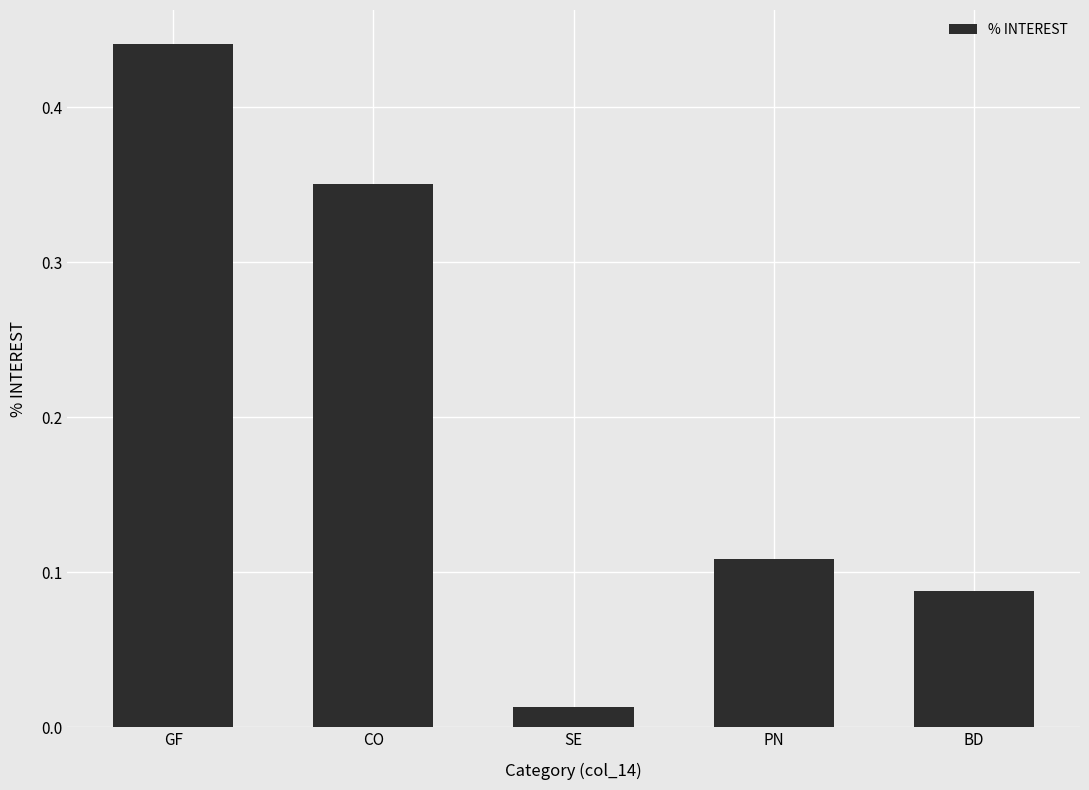

Where is the data nearest to the value 0?

SE